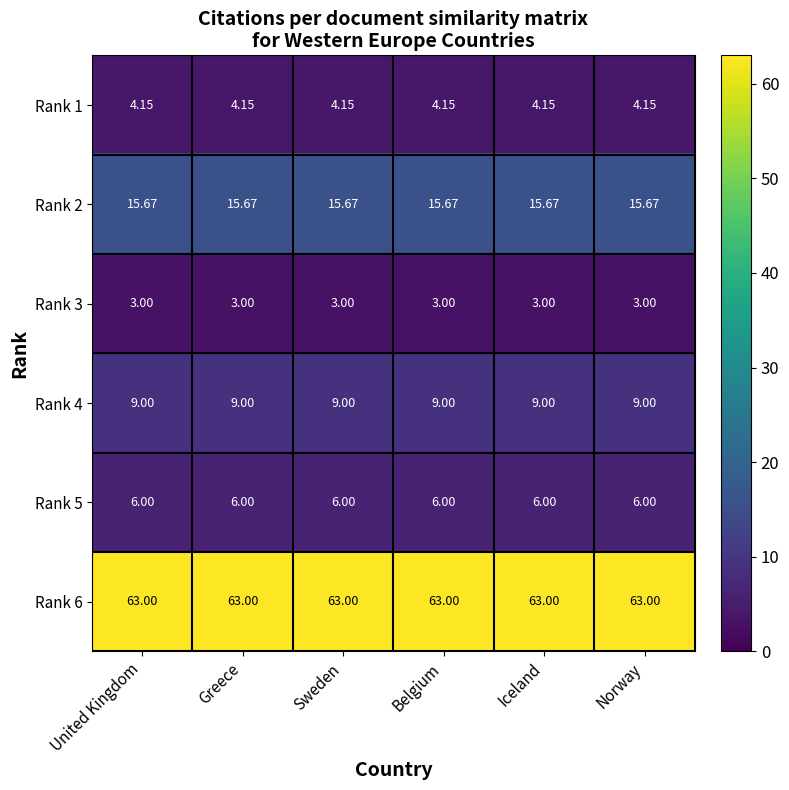

Is the value of Rank 5 at Greece greater than the value of Rank 4 at Greece?

No